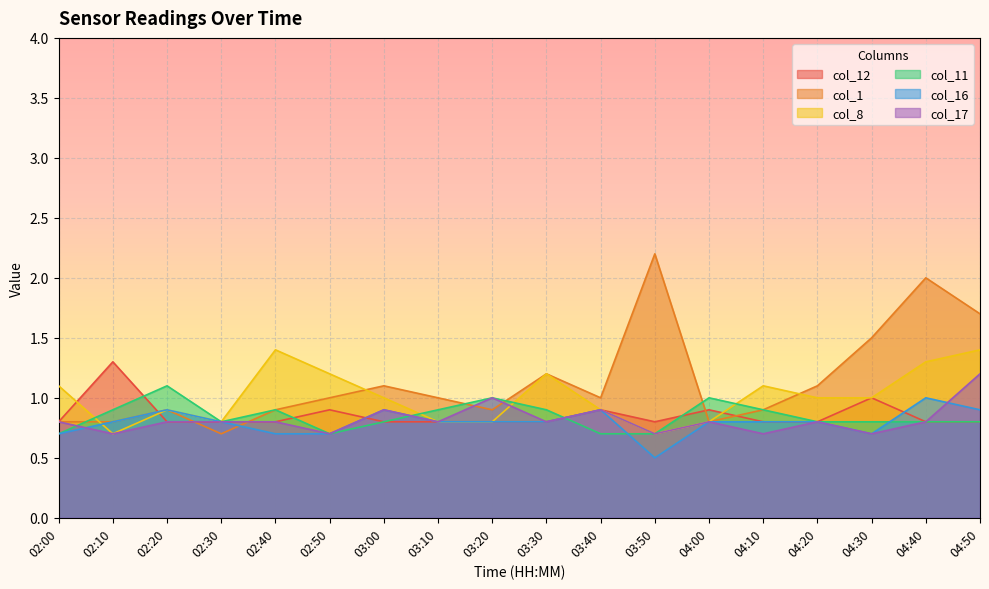

True or false: col_11 and col_16 intersect in this chart.

True